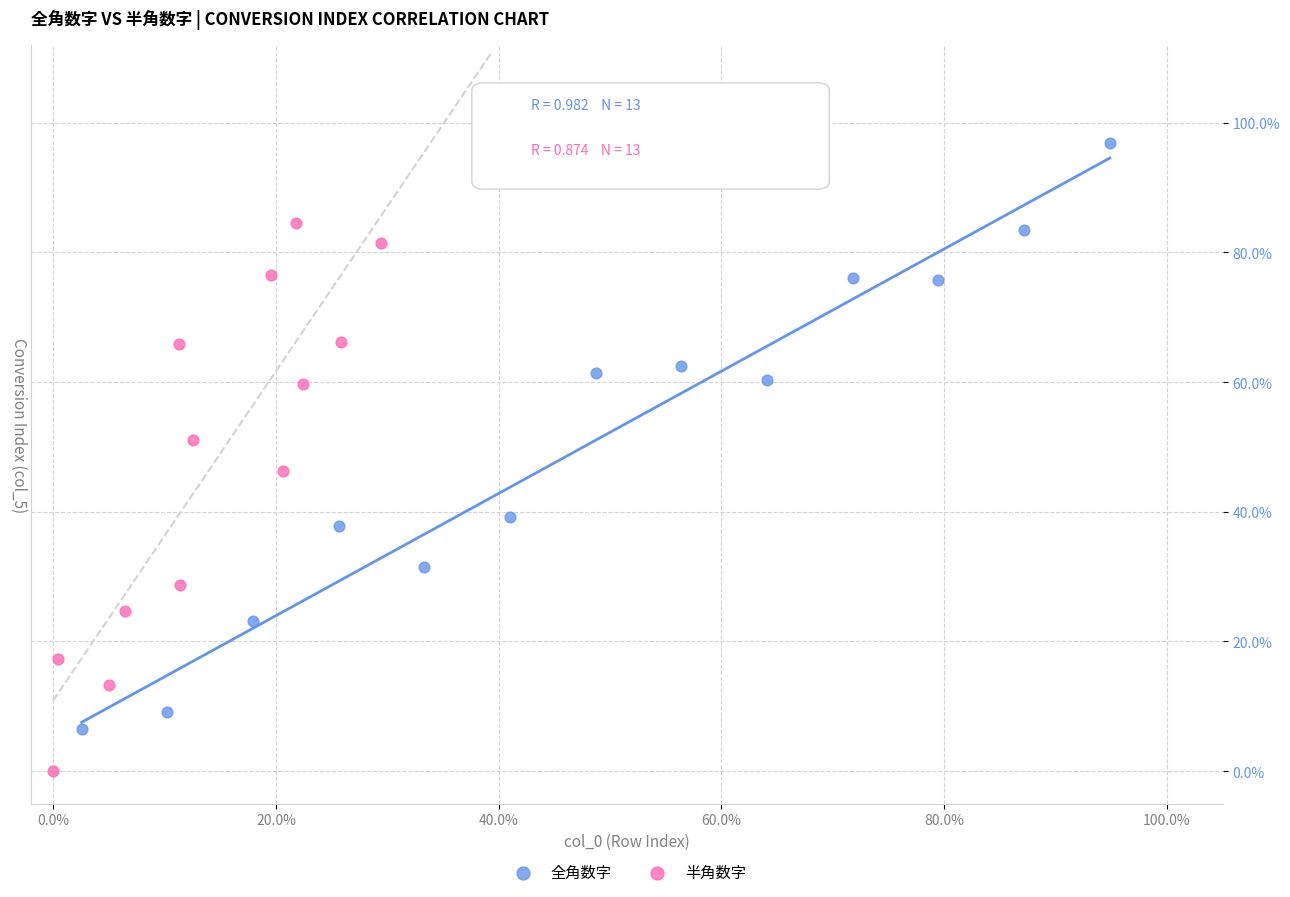

Which series has the widest spread of Y values?

全角数字